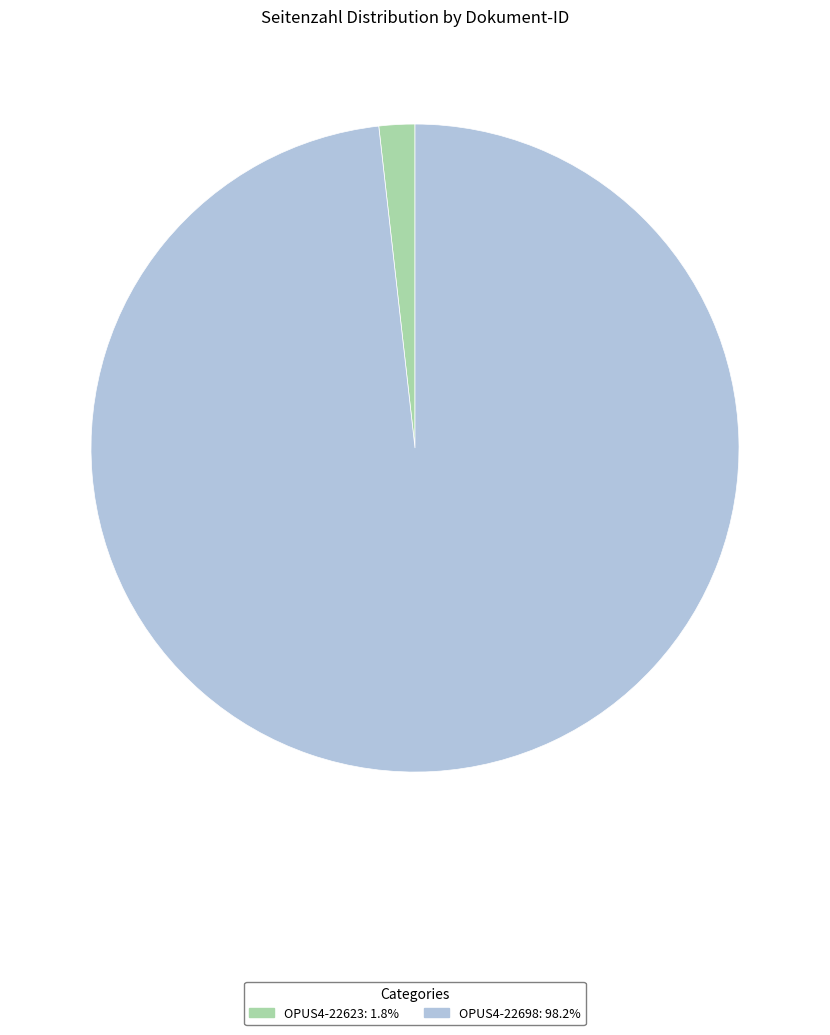

Does any single category account for the majority?

Yes